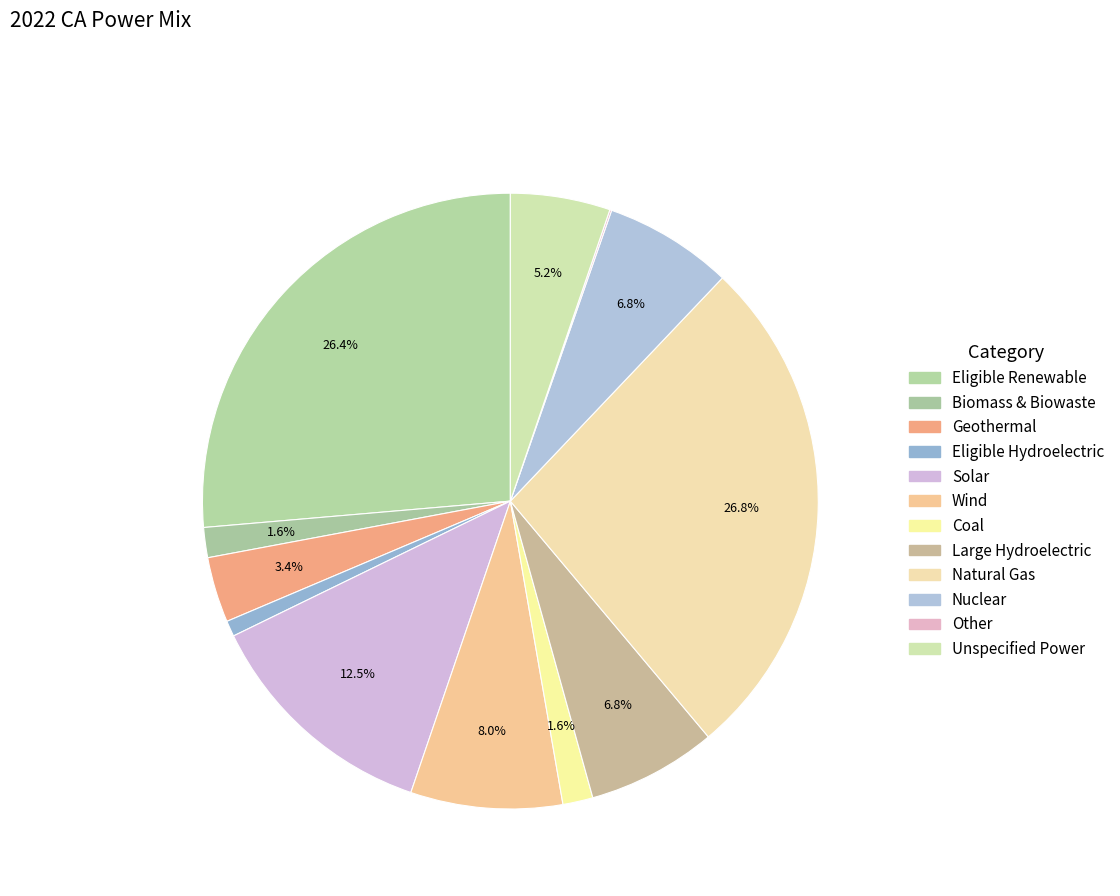

Rank the categories by value from lowest to highest.

Other, Eligible Hydroelectric, Biomass & Biowaste, Coal, Geothermal, Unspecified Power, Nuclear, Large Hydroelectric, Wind, Solar, Eligible Renewable, Natural Gas